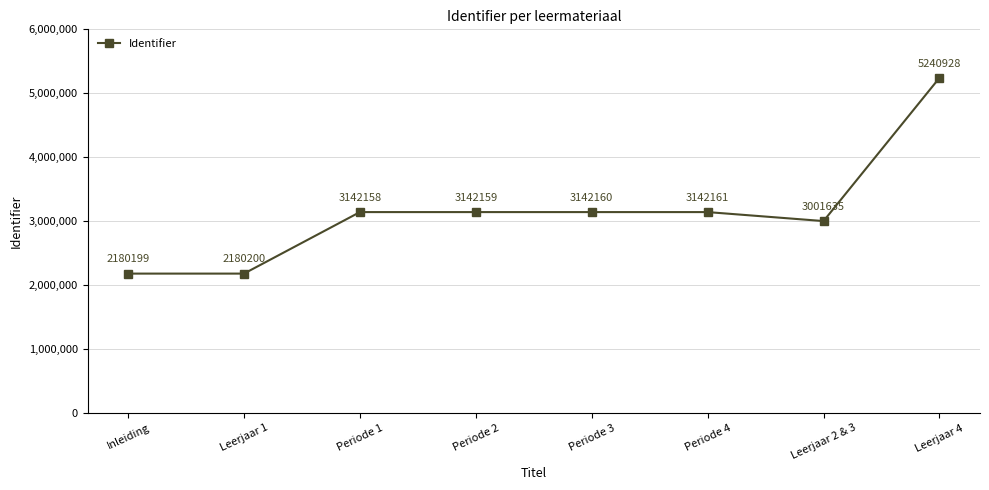

What is the difference between the second highest and second lowest values?

961961